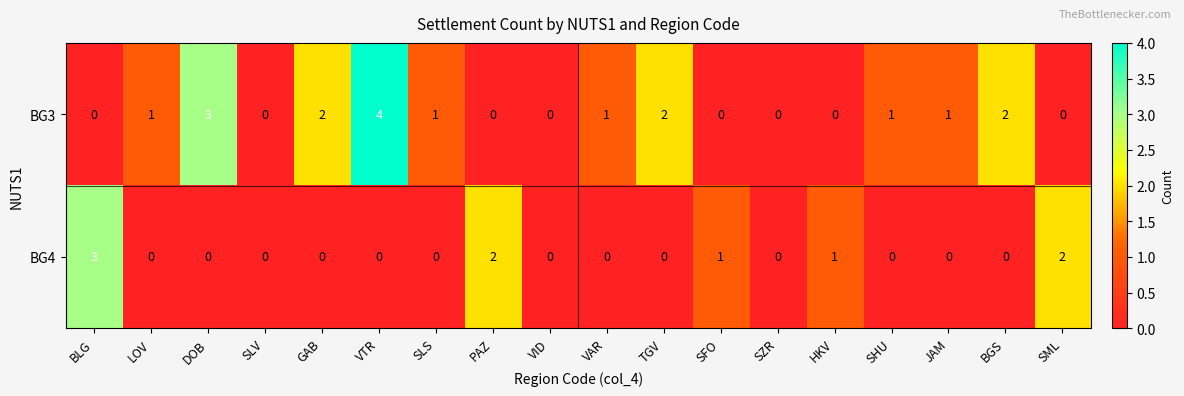

At which category is the sum across all series the highest?

VTR